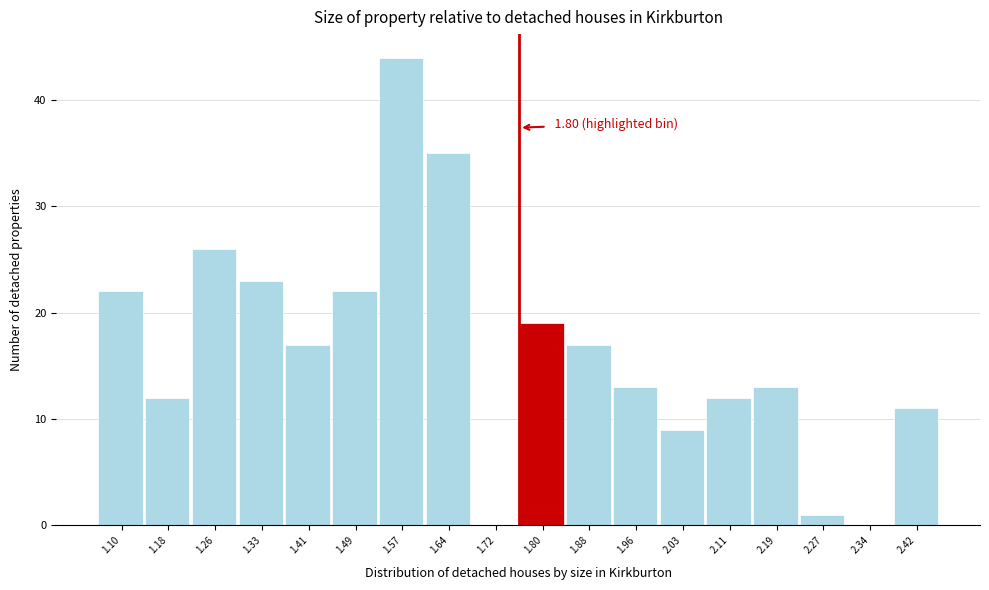

Reading left to right, list all the values displayed in this chart.

1.10=22	1.18=12	1.26=26	1.33=23	1.41=17	1.49=22	1.57=44	1.64=35	1.72=0	1.80=19	1.88=17	1.96=13	2.03=9	2.11=12	2.19=13	2.27=1	2.34=0	2.42=11